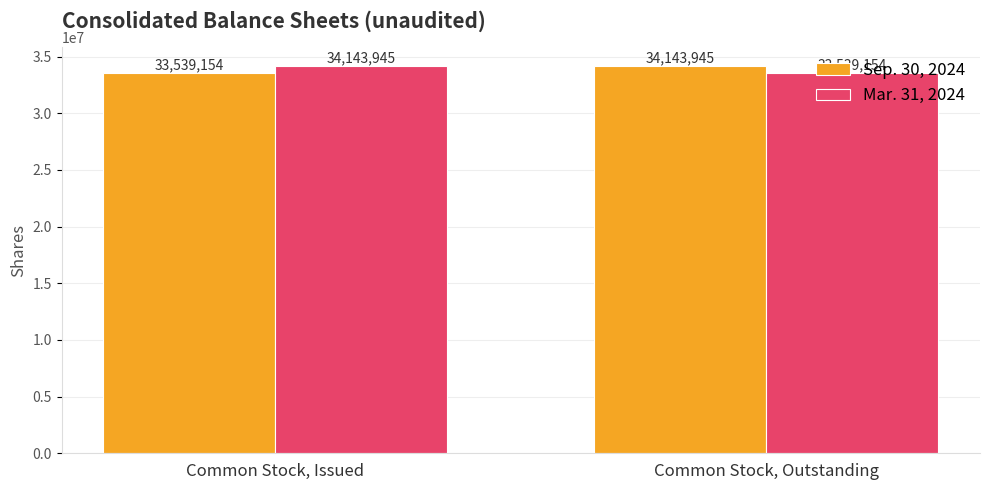

What is the difference between the highest and lowest values at Common Stock, Outstanding?

604791